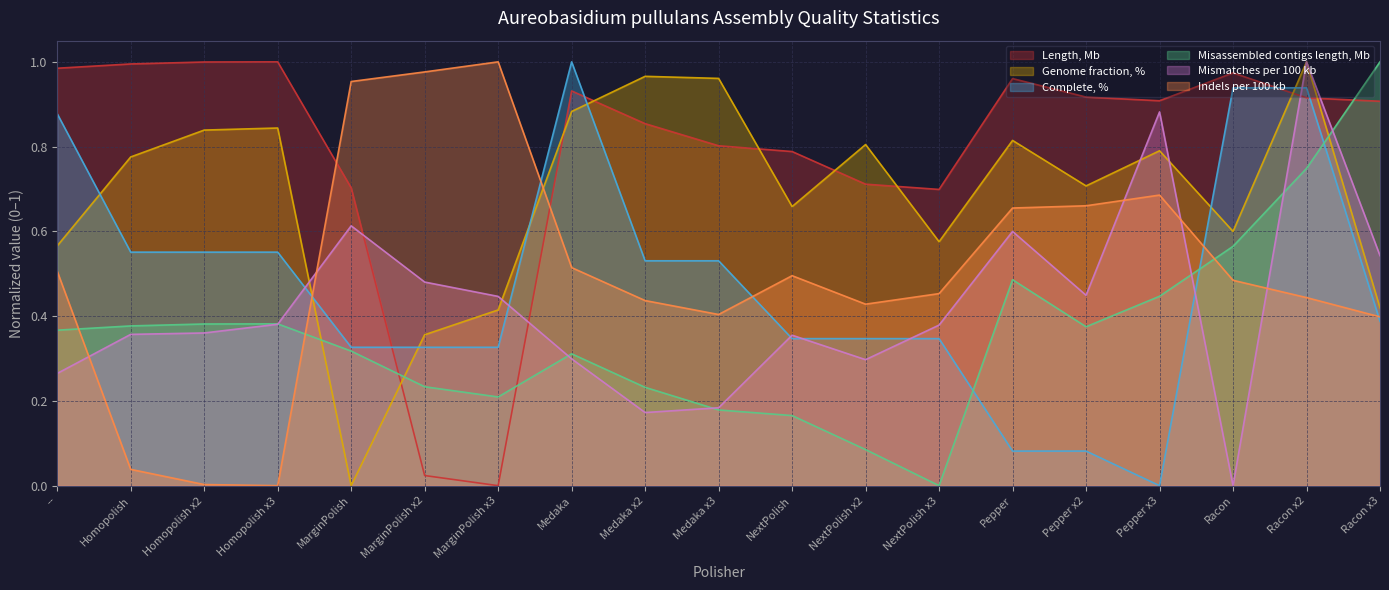

How many times do Length, Mb and Genome fraction, % cross each other?

8